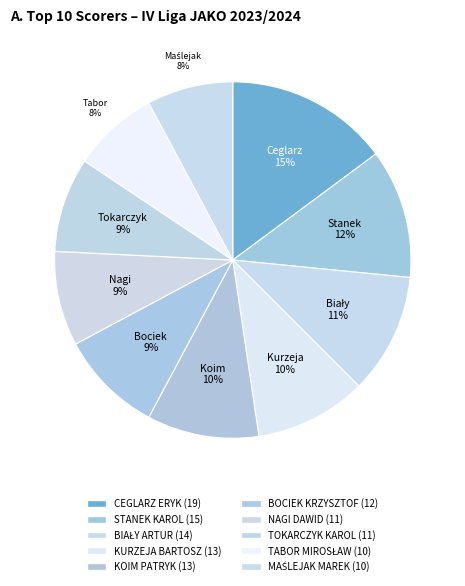

How many slices are in this pie chart?

10